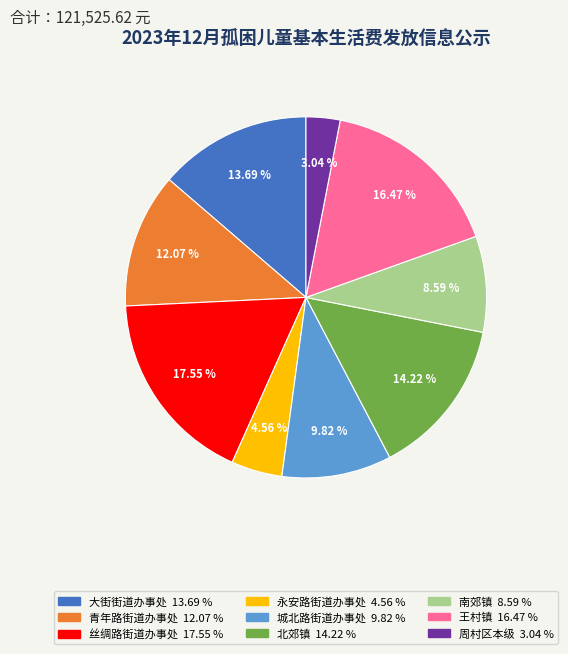

Rank the categories by value from highest to lowest.

丝绸路街道办事处, 王村镇, 北郊镇, 大街街道办事处, 青年路街道办事处, 城北路街道办事处, 南郊镇, 永安路街道办事处, 周村区本级